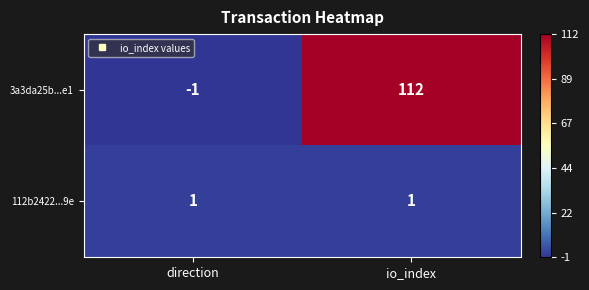

Is the value of 112b2422...9e at io_index greater than the value of 3a3da25b...e1 at io_index?

No